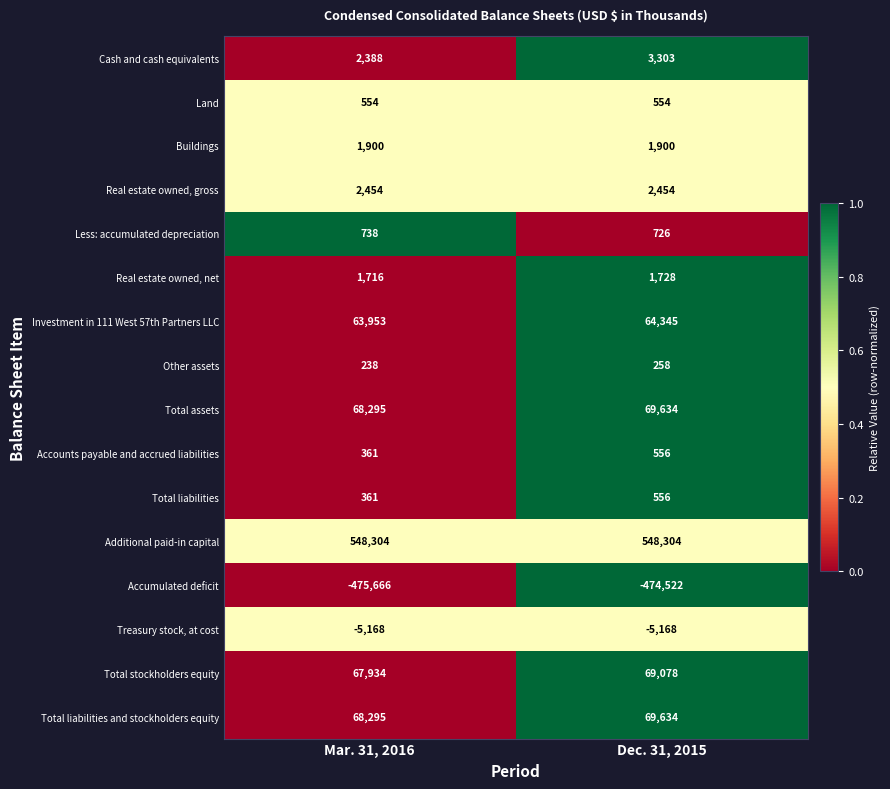

Rank the categories by Investment in 111 West 57th Partners LLC value from lowest to highest.

Mar. 31, 2016, Dec. 31, 2015